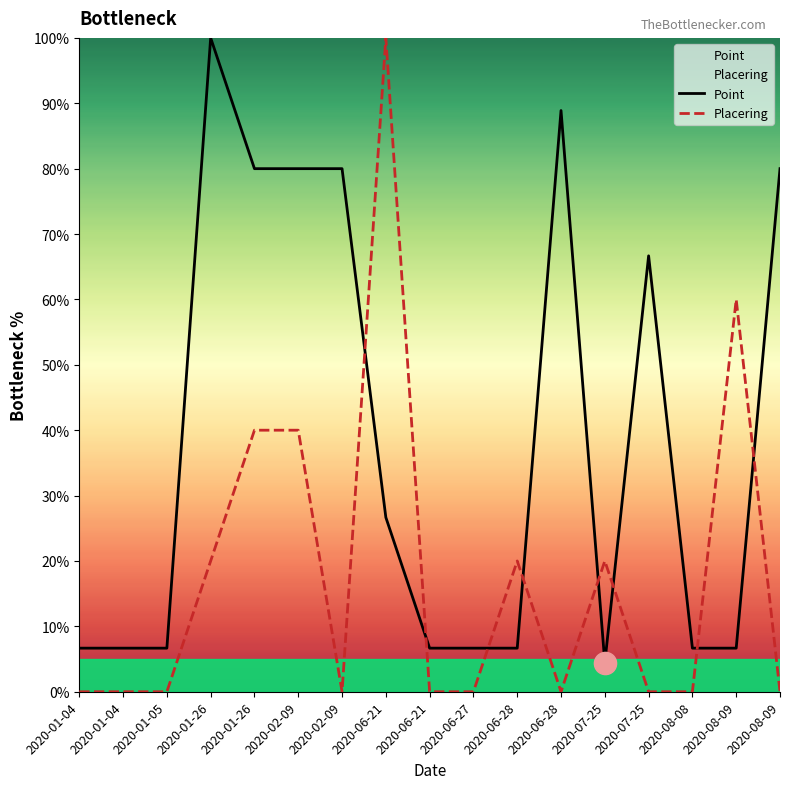

The value of Point at 2020-01-04 is 6.7. True or false?

True